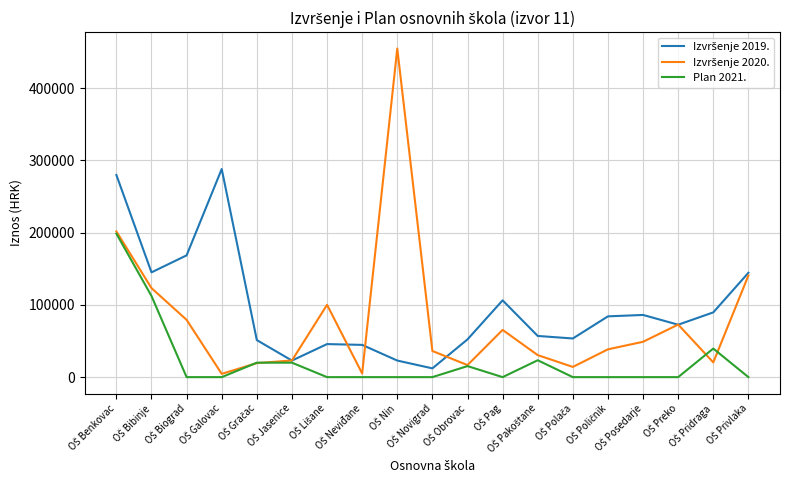

Does the chart have visible grid lines?

Yes